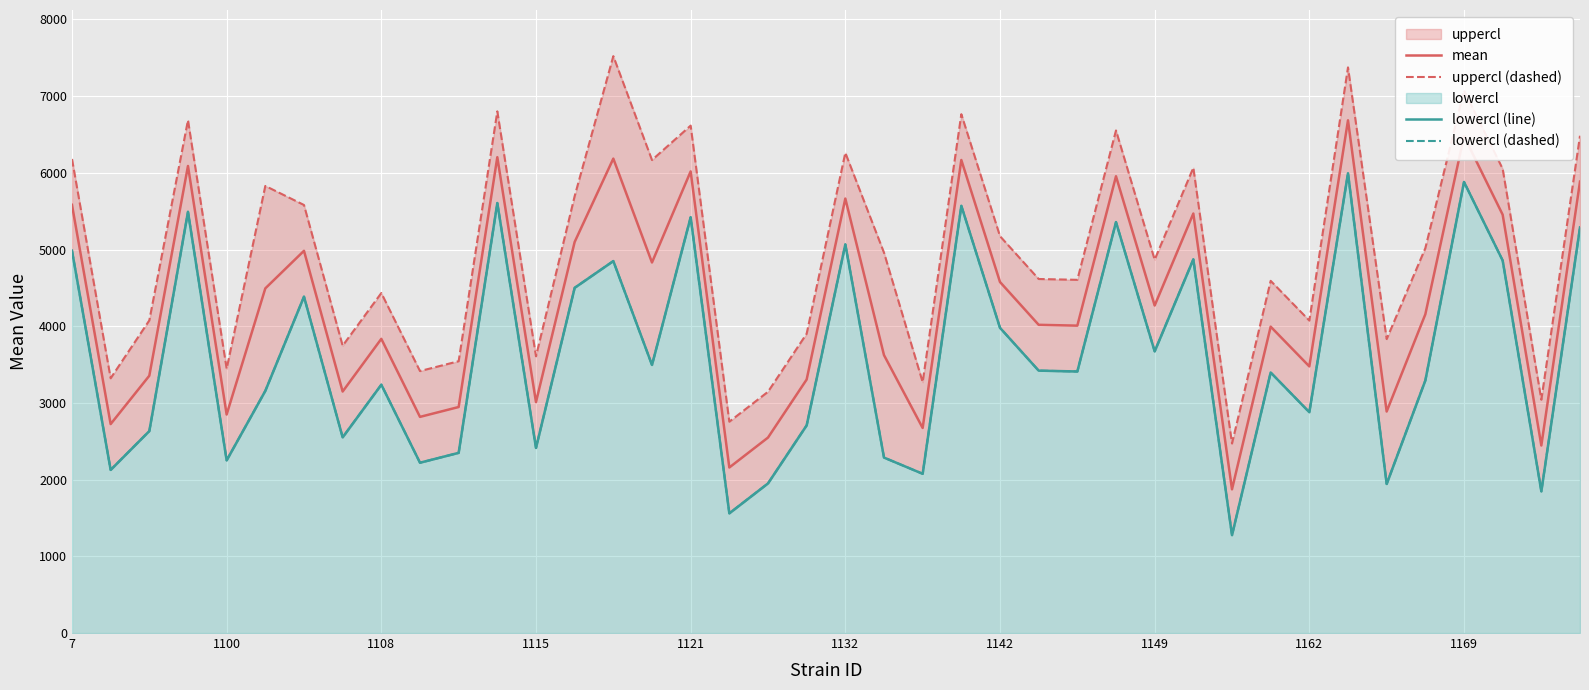

What is the difference between the uppercl (dashed) values at 14 and 37?

1469.4